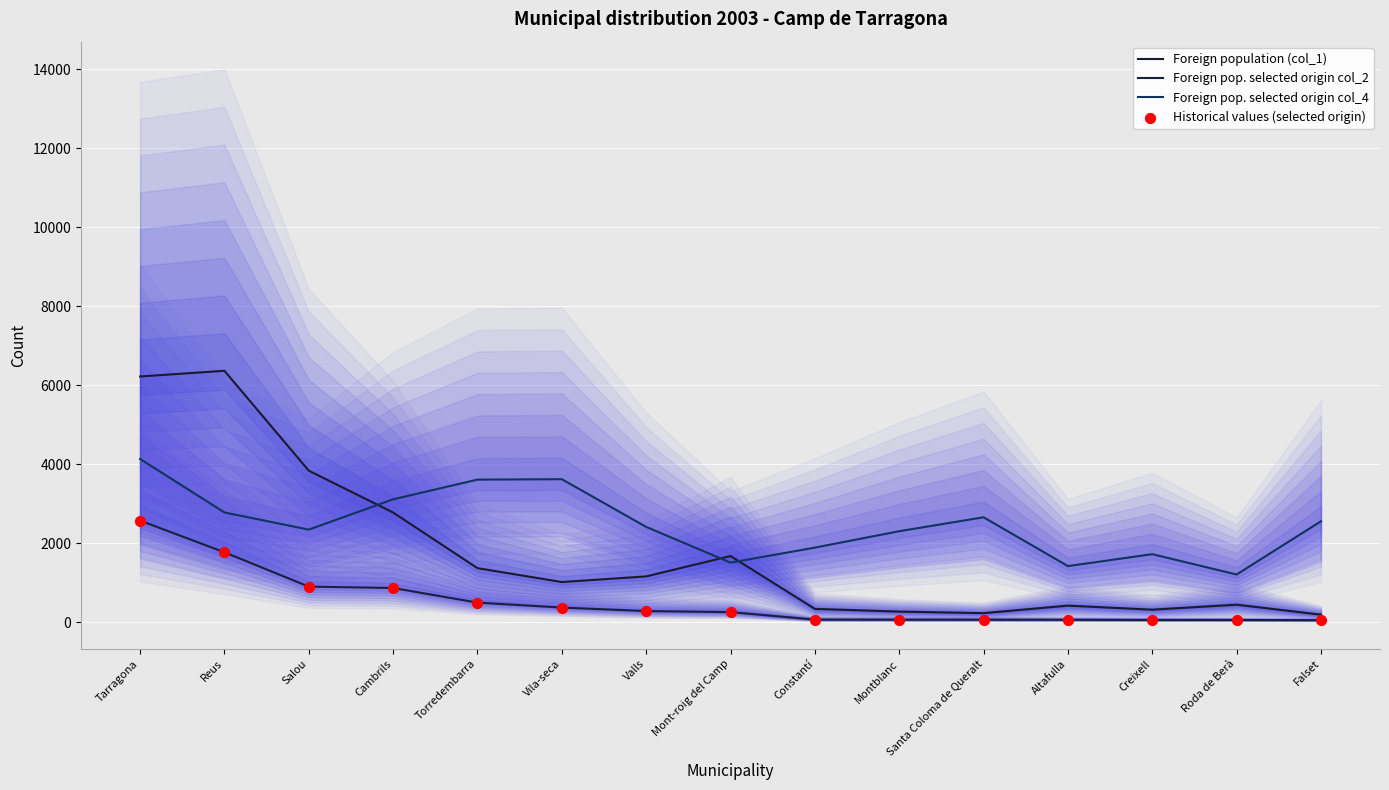

What are all the series names shown in the legend?

Foreign population (col_1), Foreign pop. selected origin col_2, Foreign pop. selected origin col_4, Historical values (selected origin)